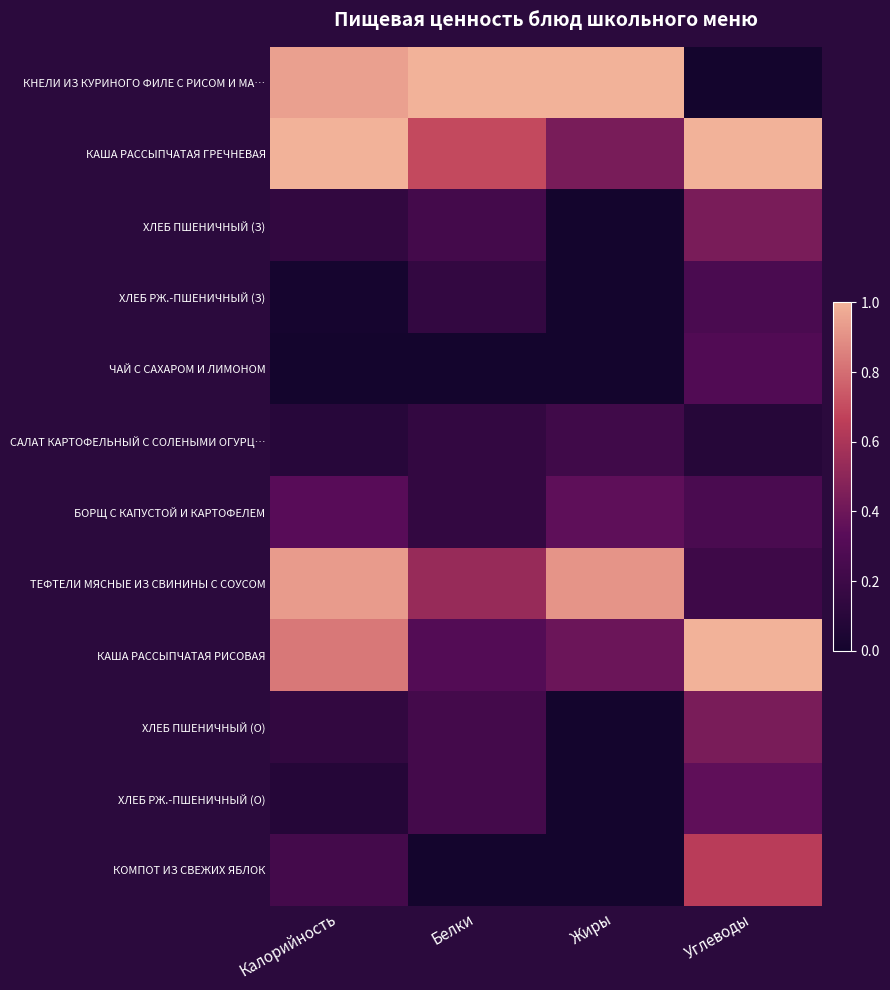

Rank the series by their maximum value, from highest to lowest.

КНЕЛИ ИЗ КУРИНОГО ФИЛЕ С РИСОМ И МА…, КАША РАССЫПЧАТАЯ ГРЕЧНЕВАЯ, КАША РАССЫПЧАТАЯ РИСОВАЯ, ТЕФТЕЛИ МЯСНЫЕ ИЗ СВИНИНЫ С СОУСОМ, КОМПОТ ИЗ СВЕЖИХ ЯБЛОК, ХЛЕБ ПШЕНИЧНЫЙ (З), ХЛЕБ ПШЕНИЧНЫЙ (О), ХЛЕБ РЖ.-ПШЕНИЧНЫЙ (О), БОРЩ С КАПУСТОЙ И КАРТОФЕЛЕМ, ЧАЙ С САХАРОМ И ЛИМОНОМ, ХЛЕБ РЖ.-ПШЕНИЧНЫЙ (З), САЛАТ КАРТОФЕЛЬНЫЙ С СОЛЕНЫМИ ОГУРЦ…